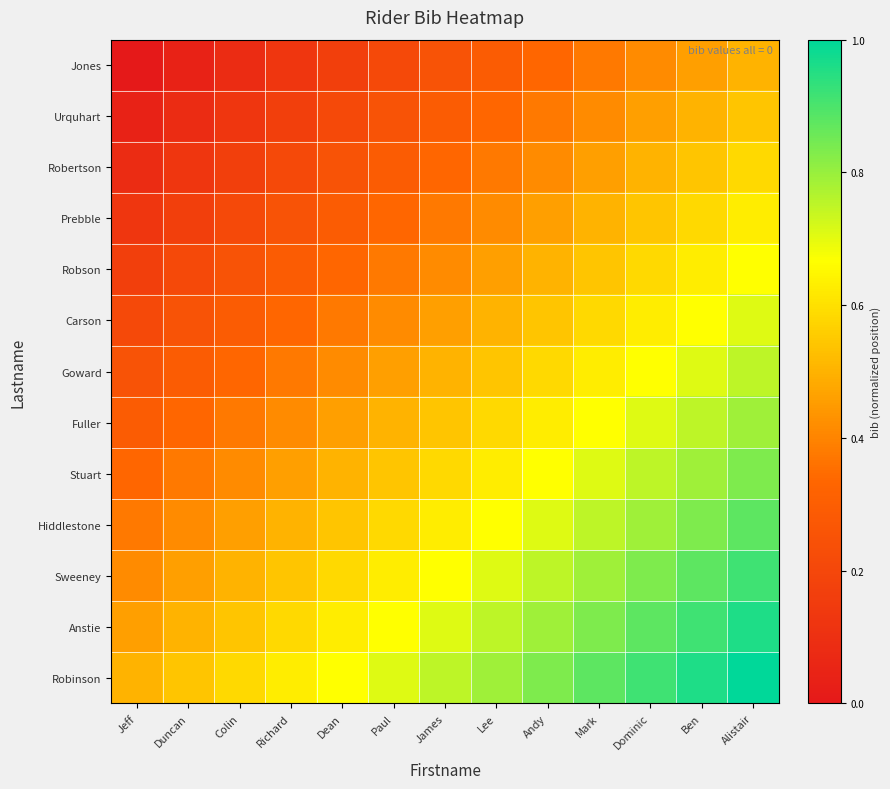

Reading left to right, transcribe all the data shown in this chart.

Jones: Jeff=0.0	Duncan=0.0	Colin=0.1	Richard=0.1	Dean=0.2	Paul=0.2	James=0.2	Lee=0.3	Andy=0.3	Mark=0.4	Dominic=0.4	Ben=0.5	Alistair=0.5
Urquhart: Jeff=0.0	Duncan=0.1	Colin=0.1	Richard=0.2	Dean=0.2	Paul=0.2	James=0.3	Lee=0.3	Andy=0.4	Mark=0.4	Dominic=0.5	Ben=0.5	Alistair=0.5
Robertson: Jeff=0.1	Duncan=0.1	Colin=0.2	Richard=0.2	Dean=0.2	Paul=0.3	James=0.3	Lee=0.4	Andy=0.4	Mark=0.5	Dominic=0.5	Ben=0.5	Alistair=0.6
Prebble: Jeff=0.1	Duncan=0.2	Colin=0.2	Richard=0.2	Dean=0.3	Paul=0.3	James=0.4	Lee=0.4	Andy=0.5	Mark=0.5	Dominic=0.5	Ben=0.6	Alistair=0.6
Robson: Jeff=0.2	Duncan=0.2	Colin=0.2	Richard=0.3	Dean=0.3	Paul=0.4	James=0.4	Lee=0.5	Andy=0.5	Mark=0.5	Dominic=0.6	Ben=0.6	Alistair=0.7
Carson: Jeff=0.2	Duncan=0.2	Colin=0.3	Richard=0.3	Dean=0.4	Paul=0.4	James=0.5	Lee=0.5	Andy=0.5	Mark=0.6	Dominic=0.6	Ben=0.7	Alistair=0.7
Goward: Jeff=0.2	Duncan=0.3	Colin=0.3	Richard=0.4	Dean=0.4	Paul=0.5	James=0.5	Lee=0.5	Andy=0.6	Mark=0.6	Dominic=0.7	Ben=0.7	Alistair=0.8
Fuller: Jeff=0.3	Duncan=0.3	Colin=0.4	Richard=0.4	Dean=0.5	Paul=0.5	James=0.5	Lee=0.6	Andy=0.6	Mark=0.7	Dominic=0.7	Ben=0.8	Alistair=0.8
Stuart: Jeff=0.3	Duncan=0.4	Colin=0.4	Richard=0.5	Dean=0.5	Paul=0.5	James=0.6	Lee=0.6	Andy=0.7	Mark=0.7	Dominic=0.8	Ben=0.8	Alistair=0.8
Hiddlestone: Jeff=0.4	Duncan=0.4	Colin=0.5	Richard=0.5	Dean=0.5	Paul=0.6	James=0.6	Lee=0.7	Andy=0.7	Mark=0.8	Dominic=0.8	Ben=0.8	Alistair=0.9
Sweeney: Jeff=0.4	Duncan=0.5	Colin=0.5	Richard=0.5	Dean=0.6	Paul=0.6	James=0.7	Lee=0.7	Andy=0.8	Mark=0.8	Dominic=0.8	Ben=0.9	Alistair=0.9
Anstie: Jeff=0.5	Duncan=0.5	Colin=0.5	Richard=0.6	Dean=0.6	Paul=0.7	James=0.7	Lee=0.8	Andy=0.8	Mark=0.8	Dominic=0.9	Ben=0.9	Alistair=1.0
Robinson: Jeff=0.5	Duncan=0.5	Colin=0.6	Richard=0.6	Dean=0.7	Paul=0.7	James=0.8	Lee=0.8	Andy=0.8	Mark=0.9	Dominic=0.9	Ben=1.0	Alistair=1.0